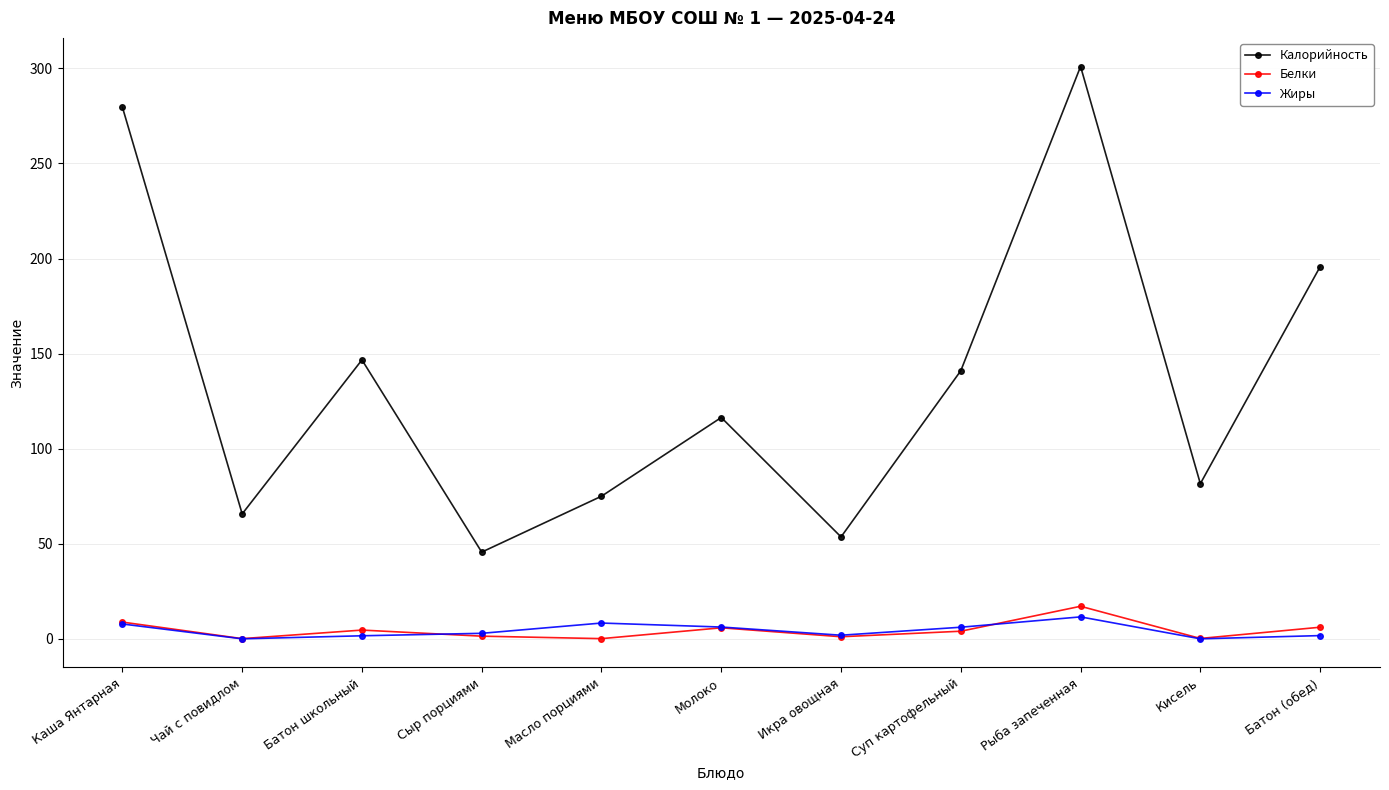

How many lines are shown in the chart?

3